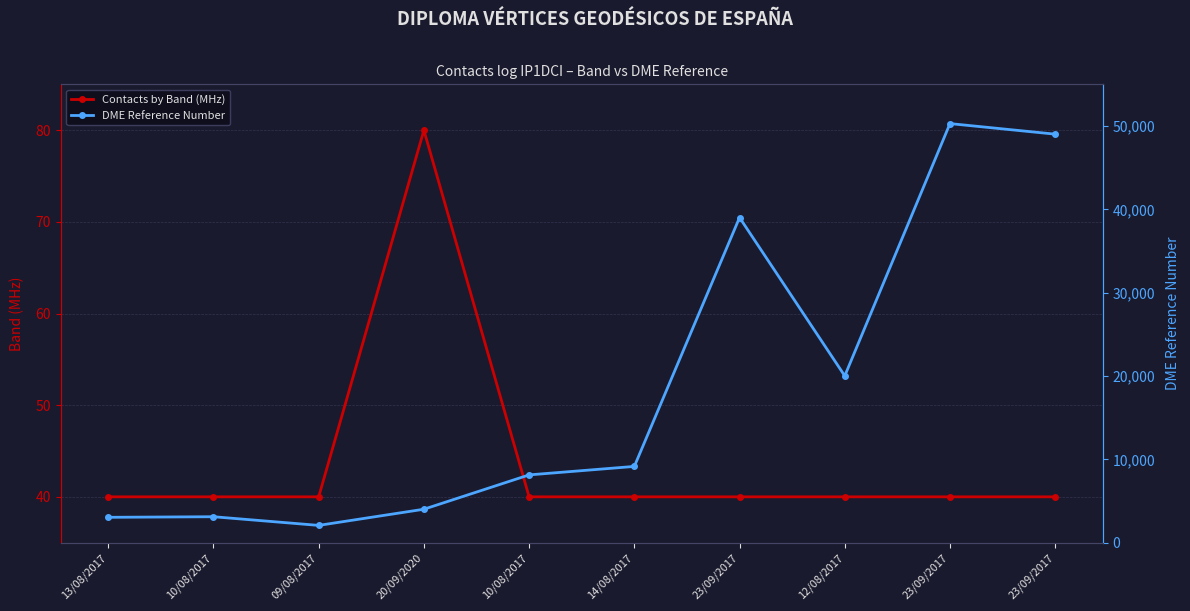

At how many categories does at least one series exceed 34324?

3